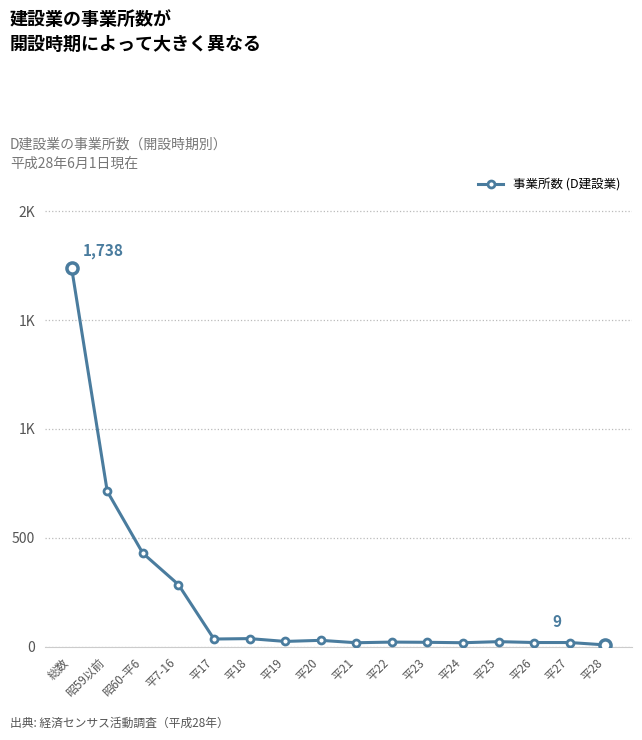

Does the chart have visible grid lines?

Yes